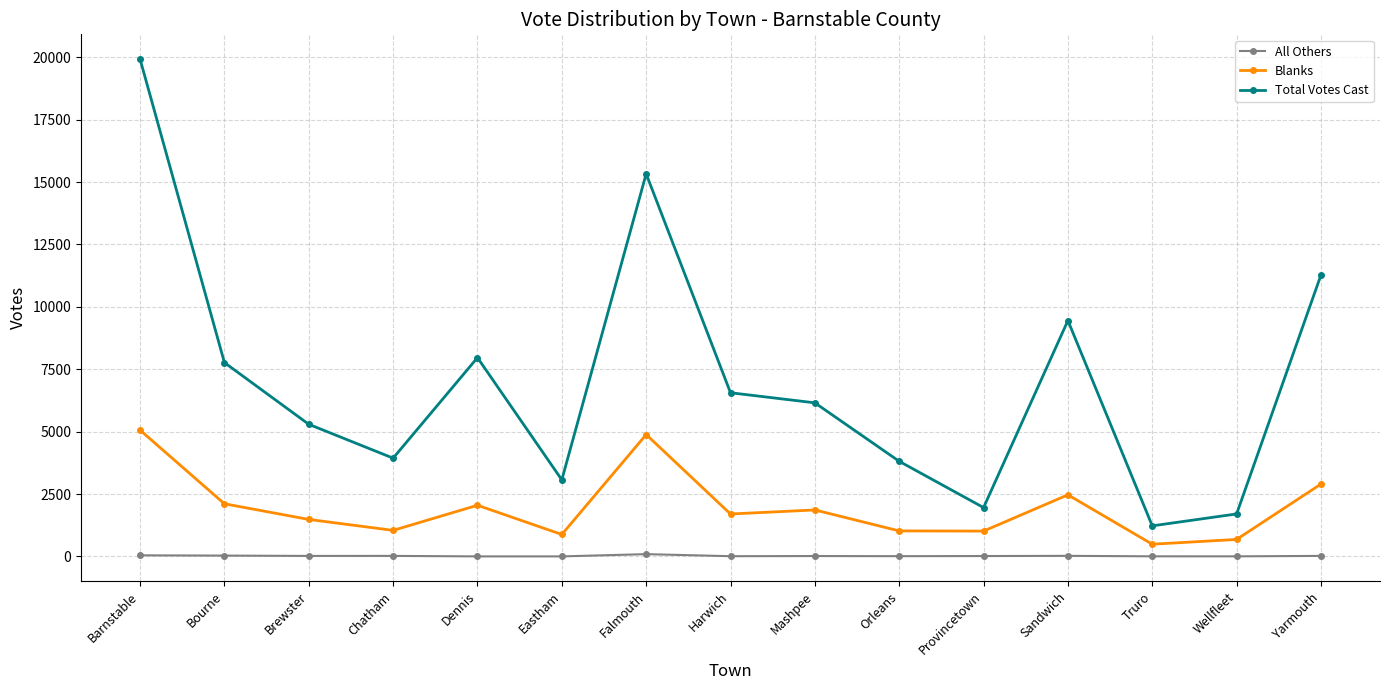

What is the total value across all series at Mashpee?

8028